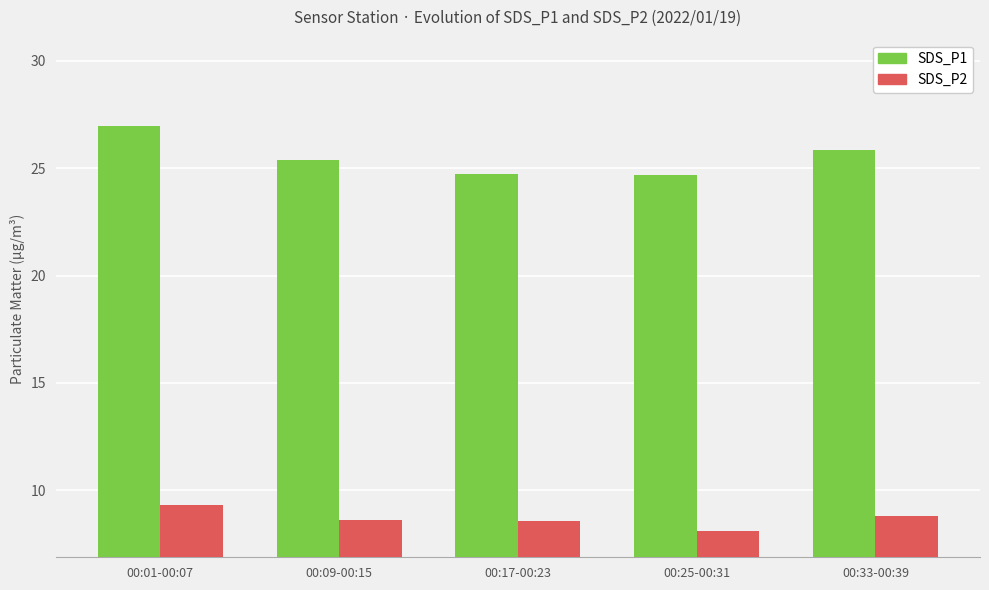

Reading left to right, list all the values displayed in this chart.

SDS_P1: 00:01-00:07=26.9	00:09-00:15=25.4	00:17-00:23=24.7	00:25-00:31=24.7	00:33-00:39=25.8
SDS_P2: 00:01-00:07=9.3	00:09-00:15=8.6	00:17-00:23=8.6	00:25-00:31=8.1	00:33-00:39=8.8